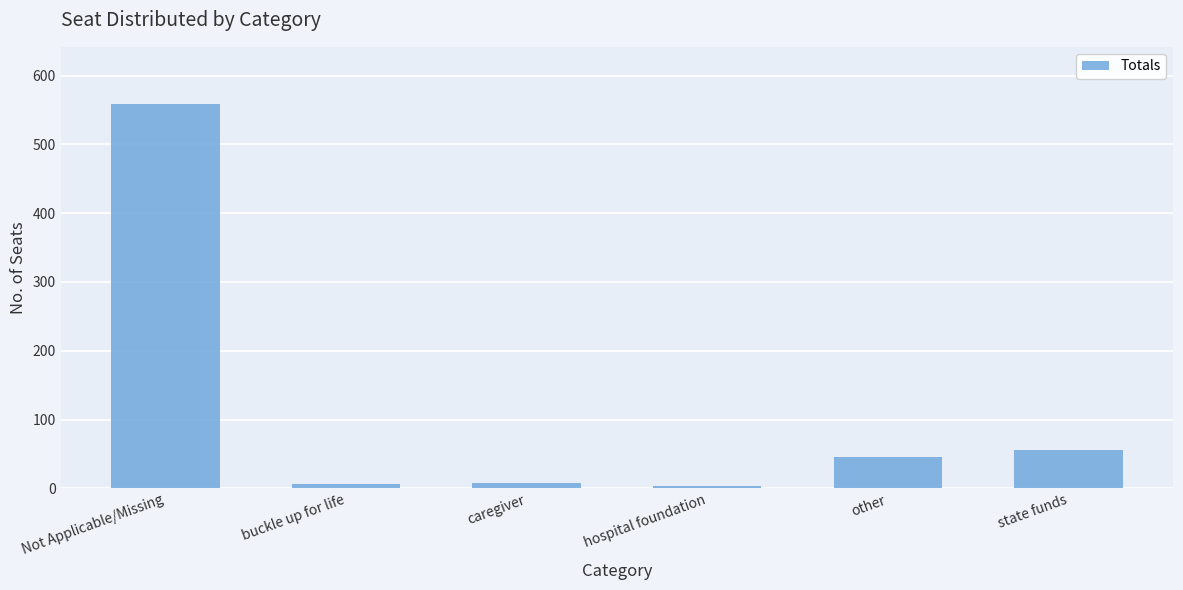

Is it true that the value at Not Applicable/Missing is 813?

False